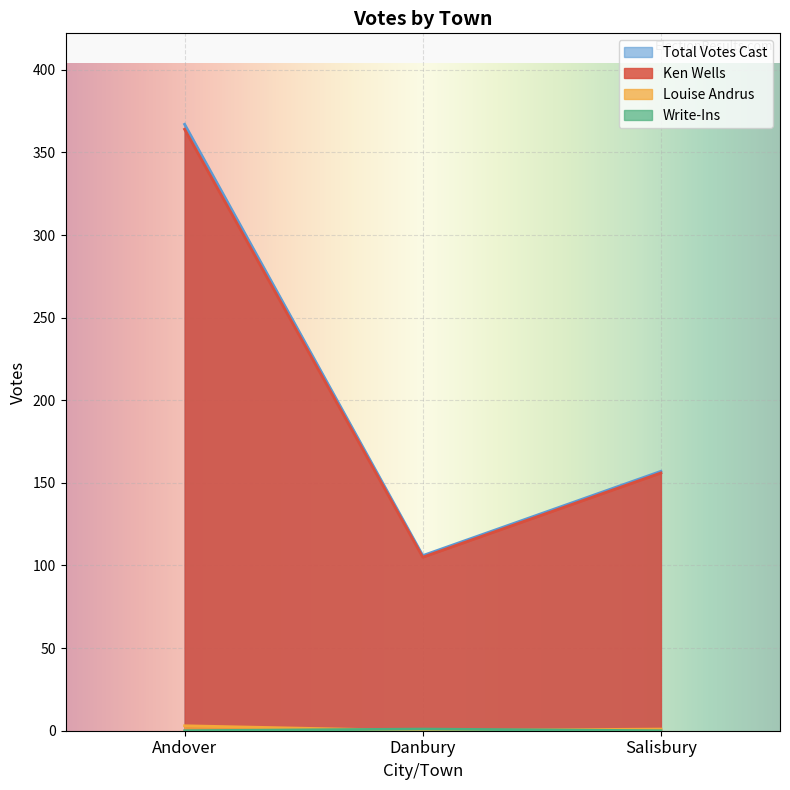

Reading right to left, what are all the values shown in this chart?

Ken Wells: Salisbury=156	Danbury=105	Andover=364
Louise Andrus: Salisbury=1	Danbury=0	Andover=3
Write-Ins: Salisbury=0	Danbury=1	Andover=0
Total Votes Cast: Salisbury=157	Danbury=106	Andover=367